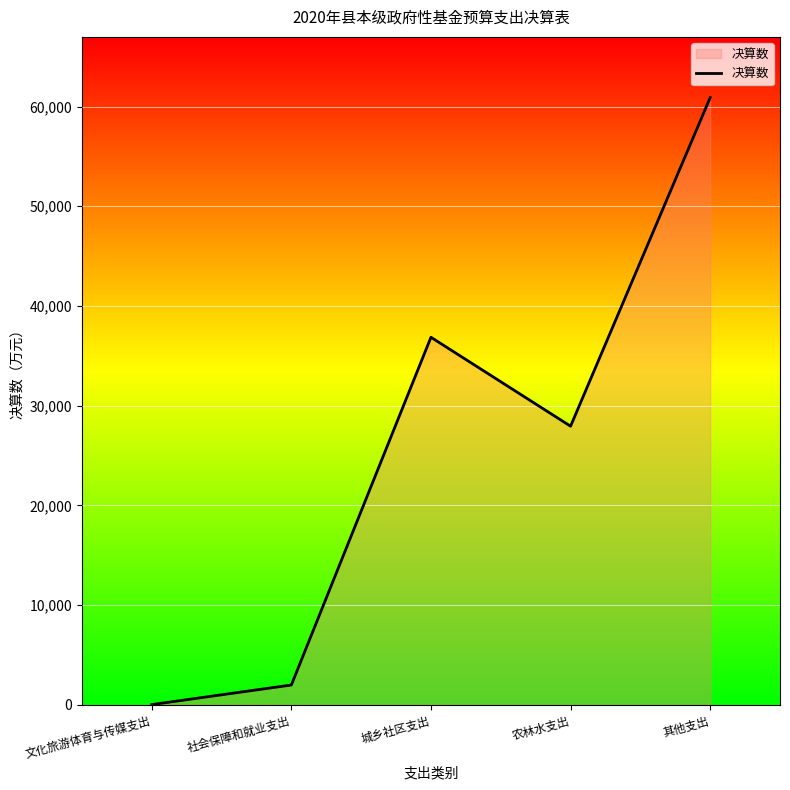

True or false: the data shows 12 at 文化旅游体育与传媒支出.

True